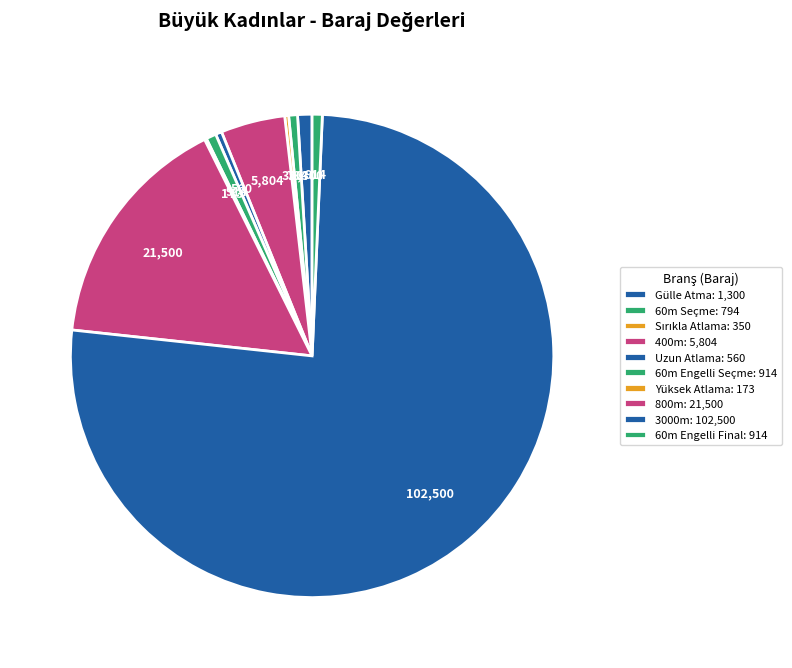

True or false: Uzun Atlama accounts for 9% of the total.

False